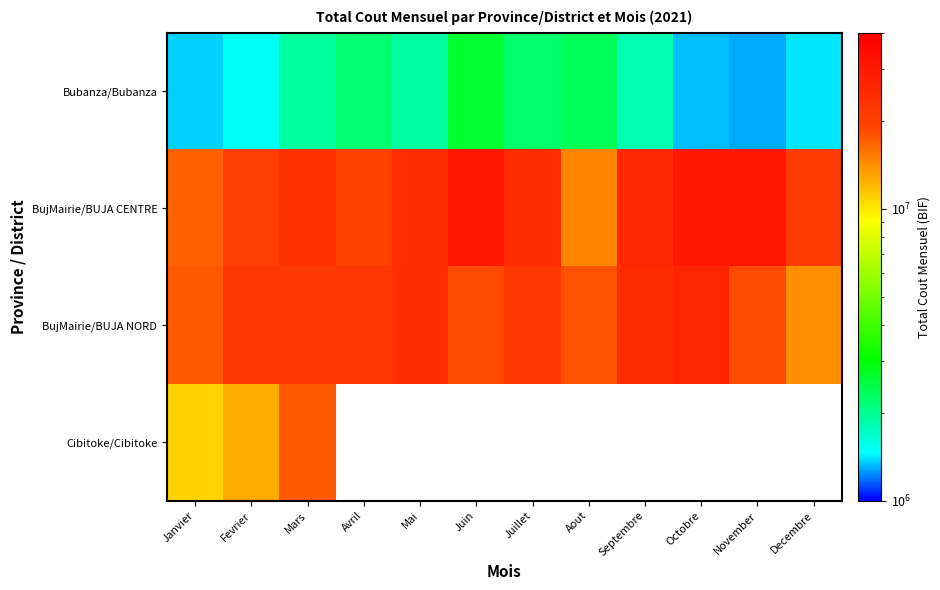

At Octobre, list the series in order from smallest to largest.

Bubanza/Bubanza, BujMairie/BUJA NORD, BujMairie/BUJA CENTRE, Cibitoke/Cibitoke